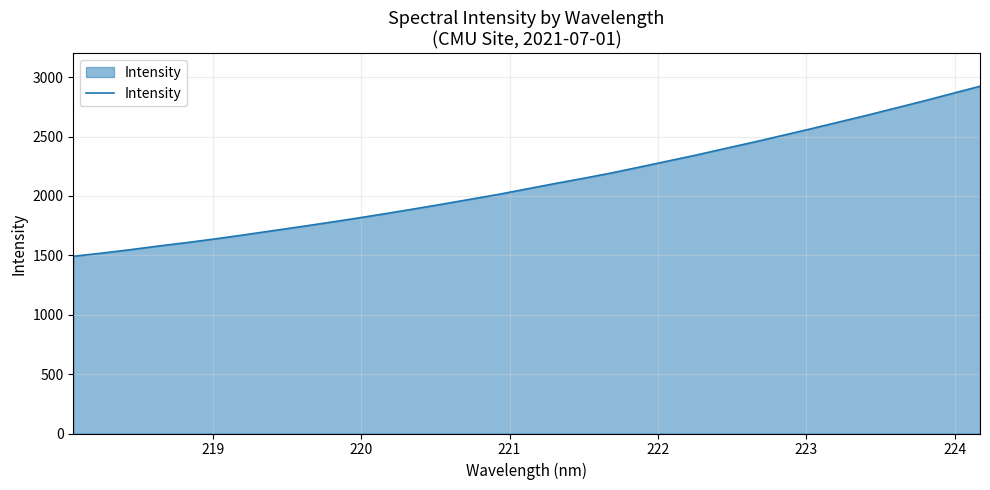

What is the difference between the maximum and minimum values?

1431.7